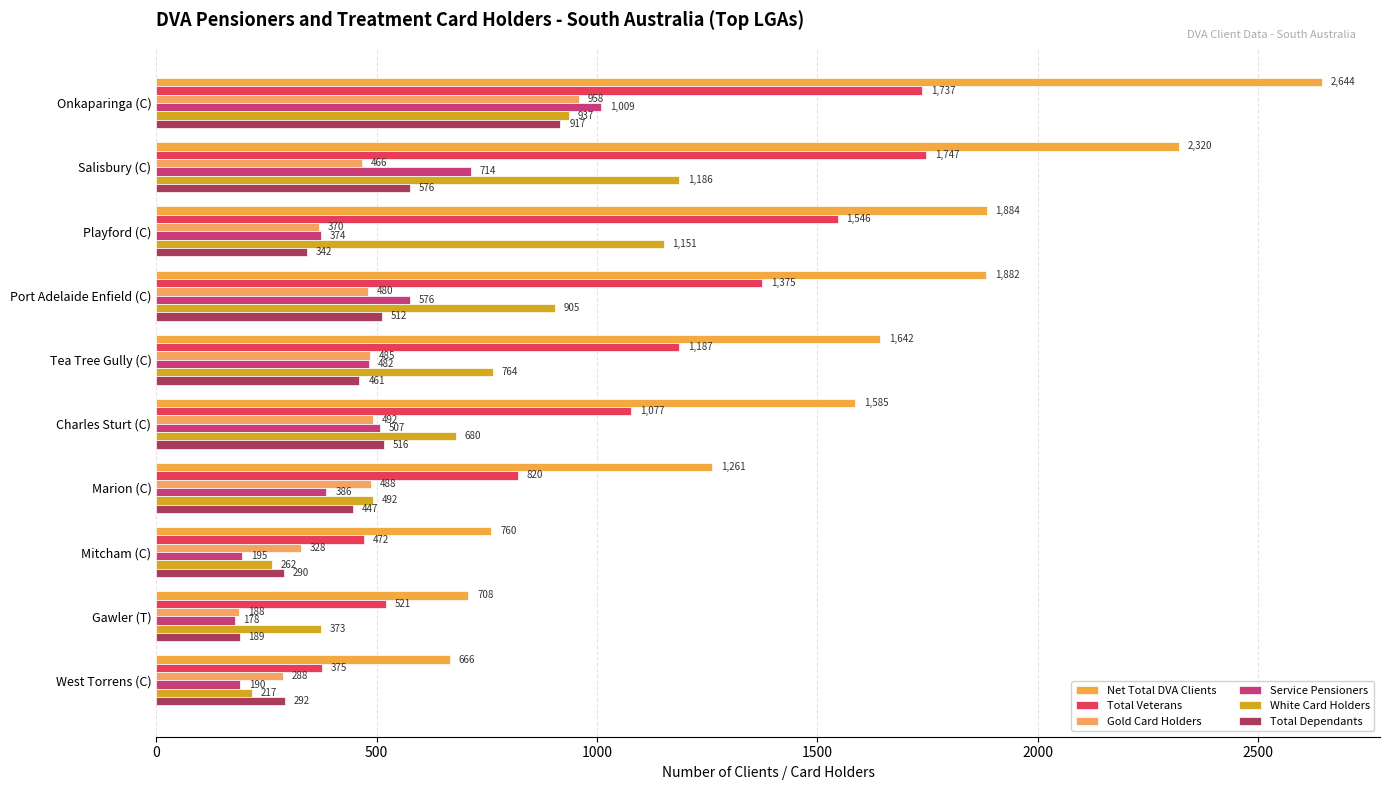

How many data points in Net Total DVA Clients are less than 1642?

5